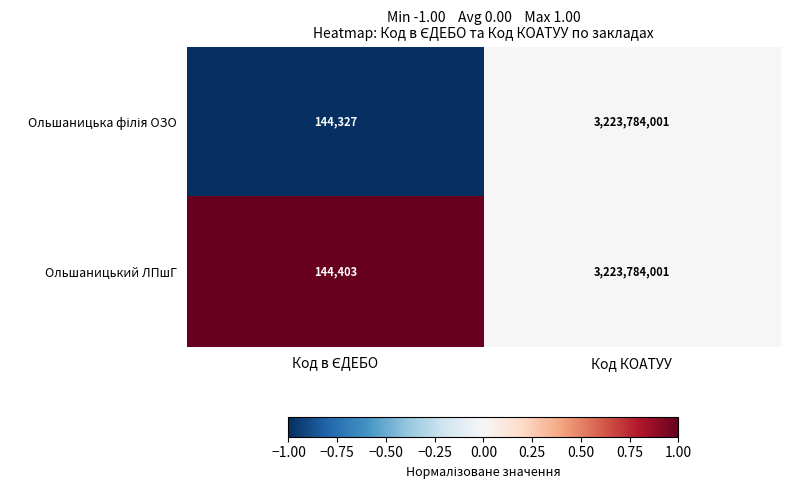

Read the Ольшаницький ЛПшГ value at Код КОАТУУ, to the nearest 50.

3223784000